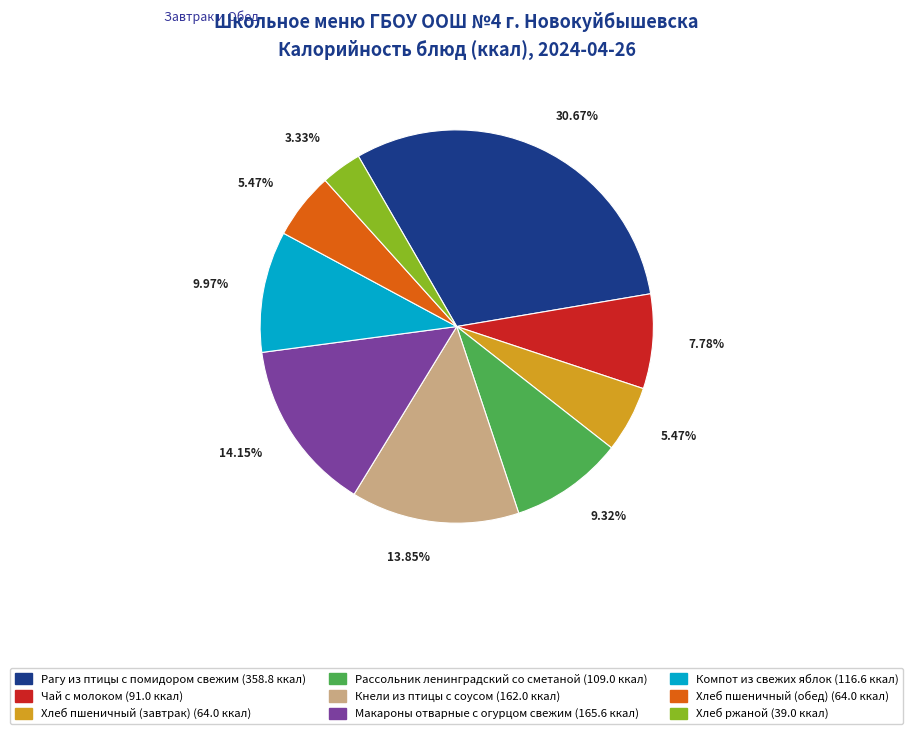

Approximately how many times larger is the value at Макароны отварные с огурцом свежим compared to Хлеб ржаной?

4.2